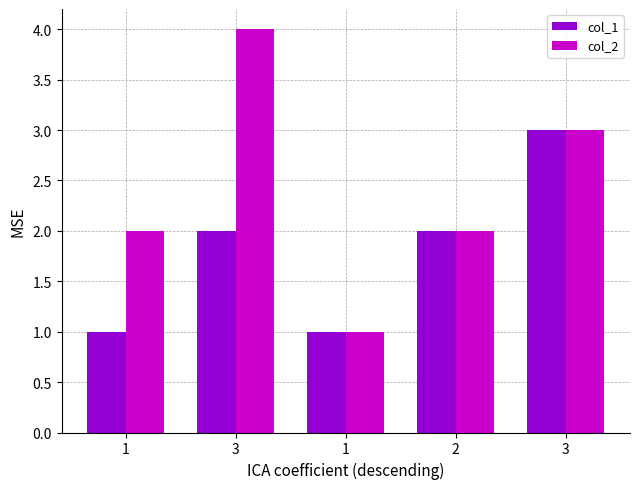

Which series changed the most between 3 and 1?

col_2